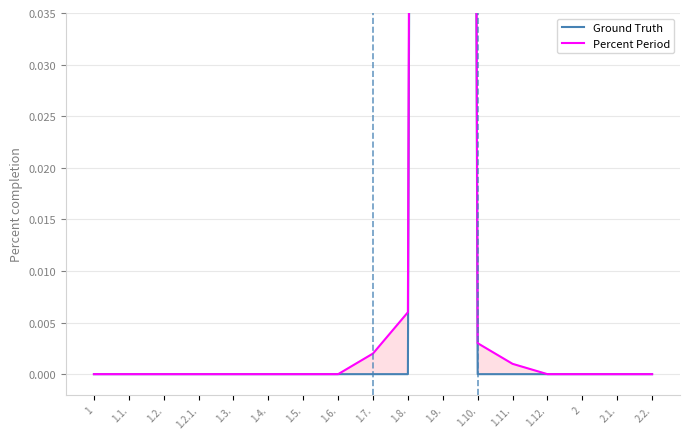

What is the sum of all Percent Period values?

1.0